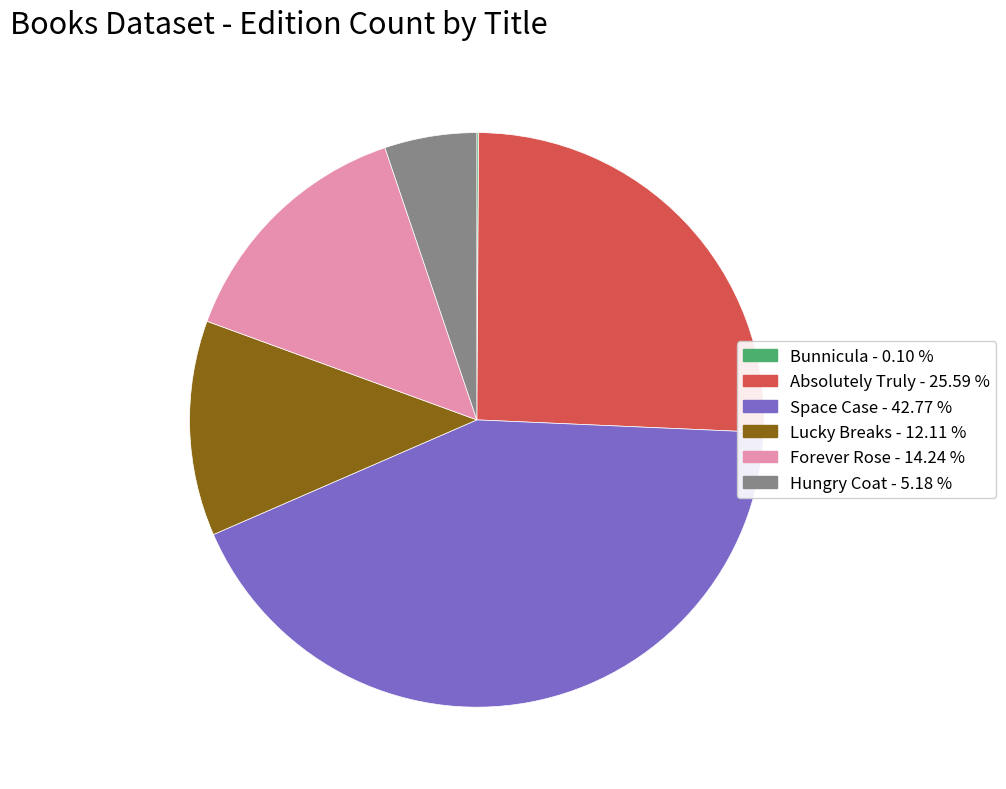

Is there a majority slice in this chart?

No